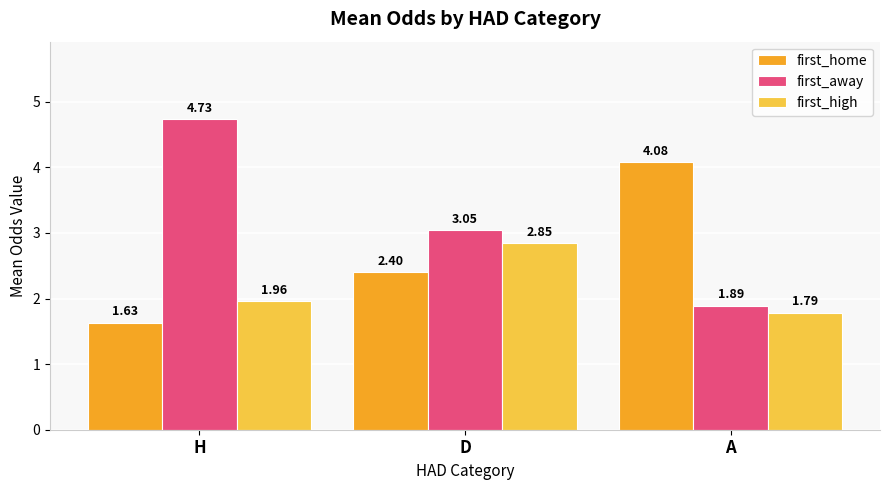

The value of first_away at D is 1.6. True or false?

False